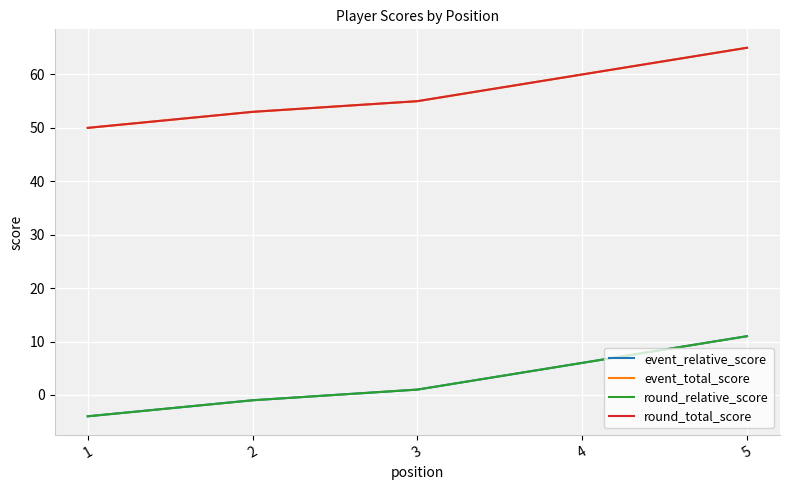

How many lines are shown in the chart?

4